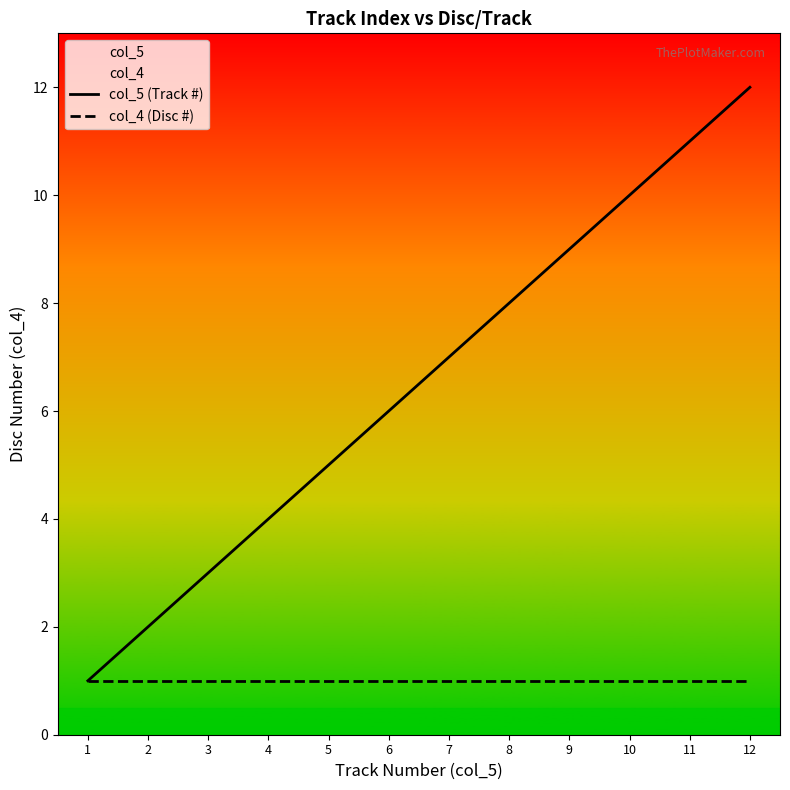

Which has a higher value, 3 or 2?

3